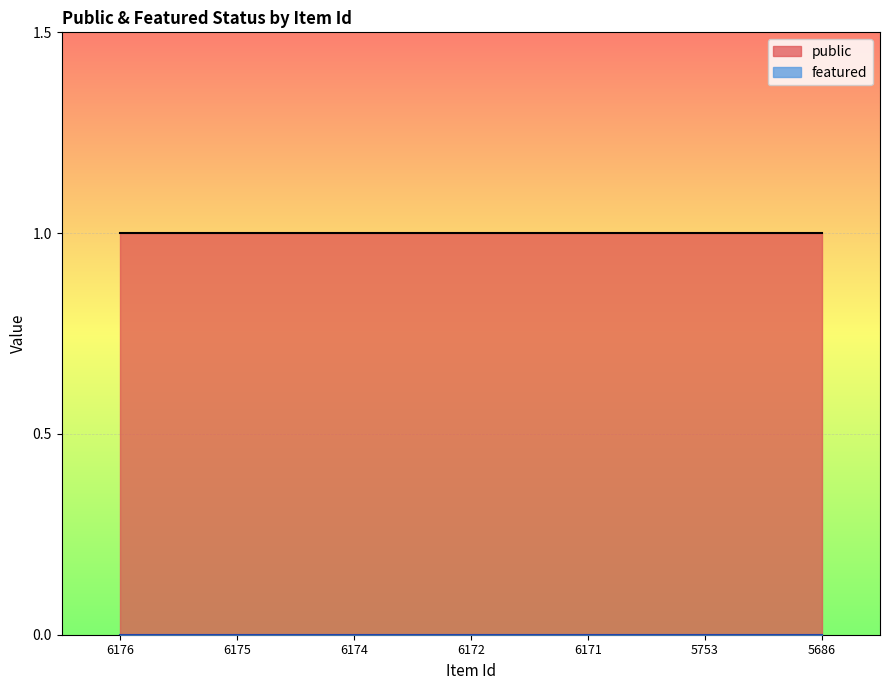

Does the chart display data point markers on the line(s)?

No